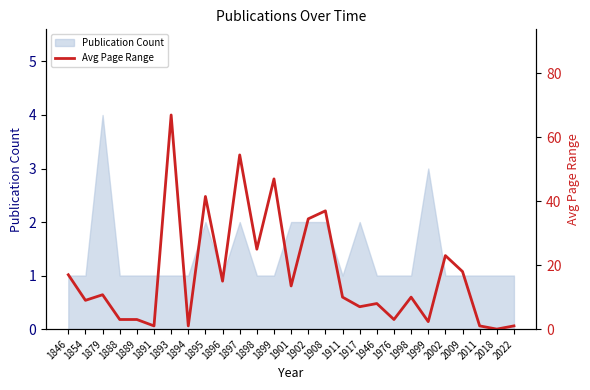

Which category has the highest value across all series?

1893